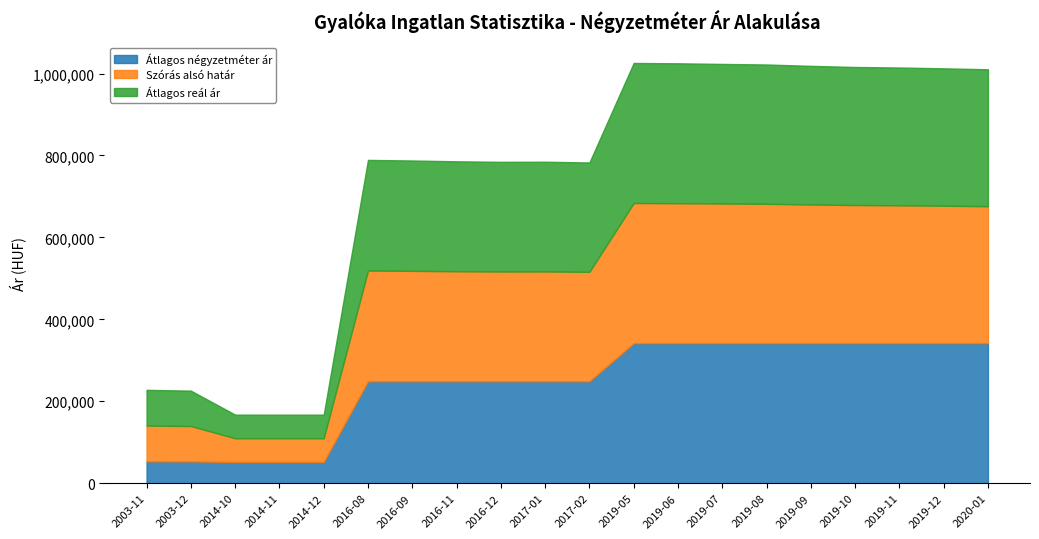

What is the sum of the Átlagos reál ár values at 2020-01 and 2017-02?

601200